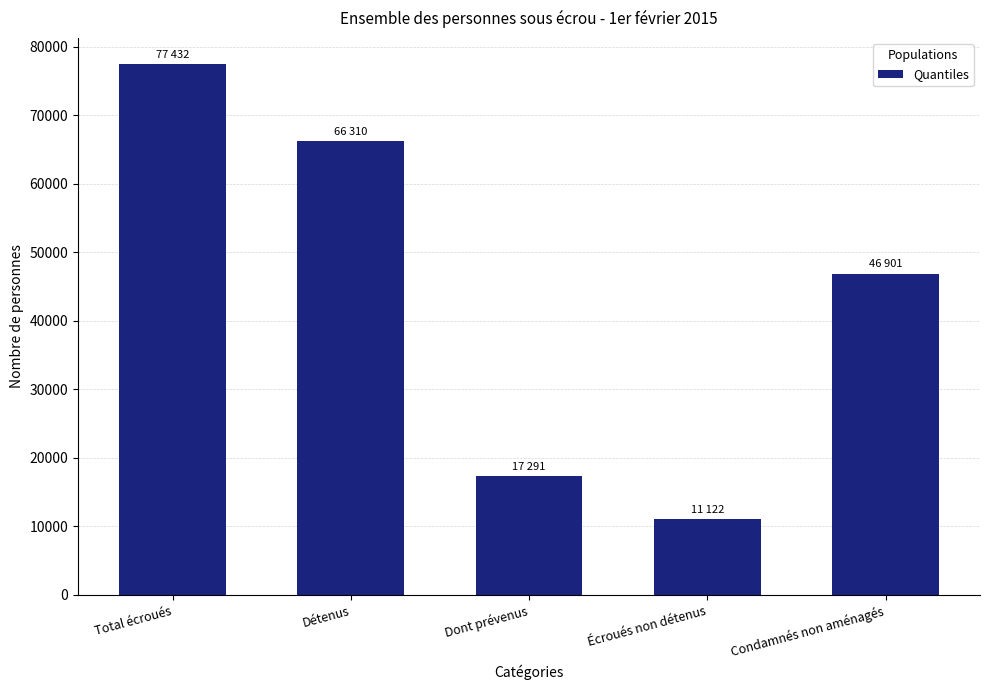

Reading right to left, transcribe all the data shown in this chart.

46901	11122	17291	66310	77432